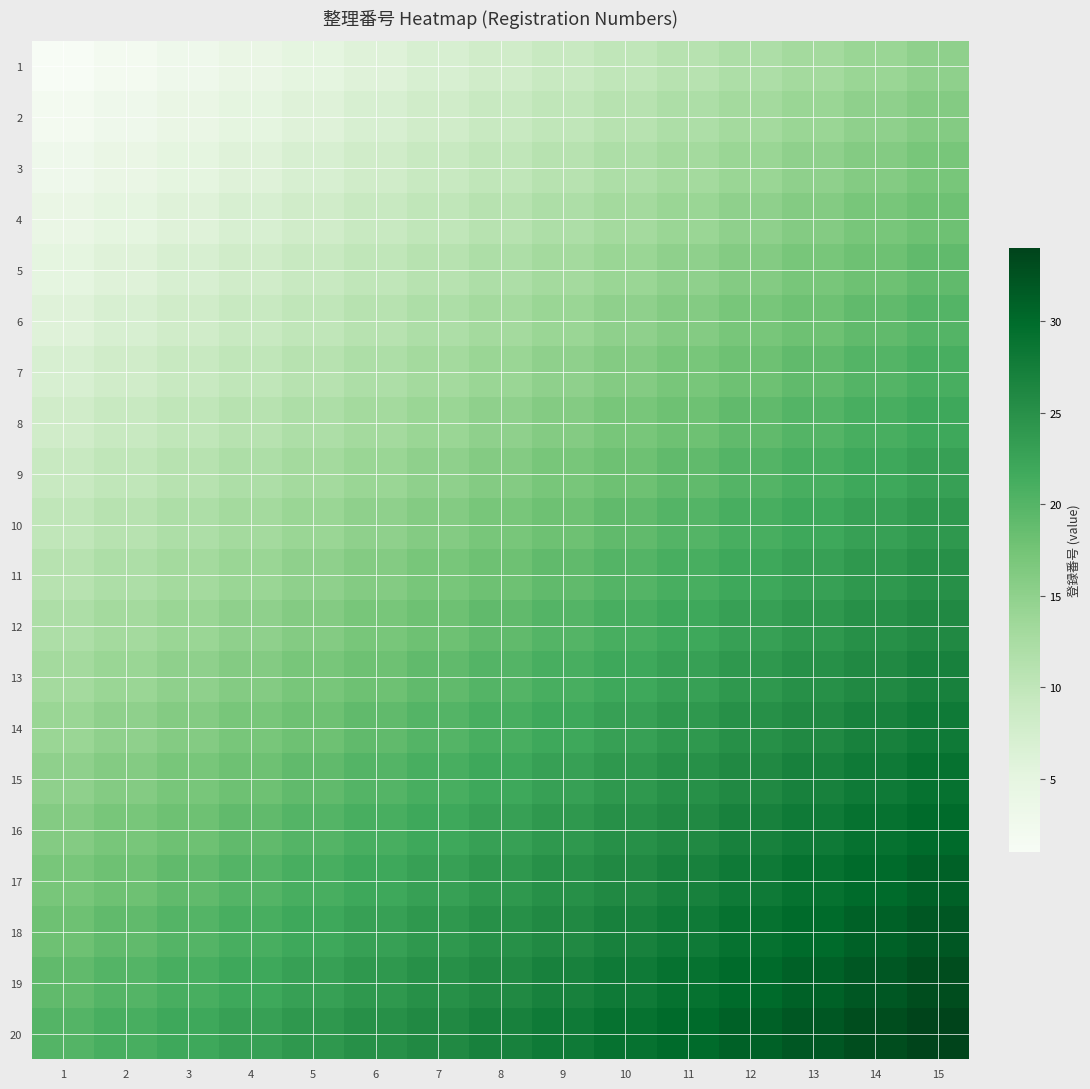

Which series has the largest total across all categories?

20